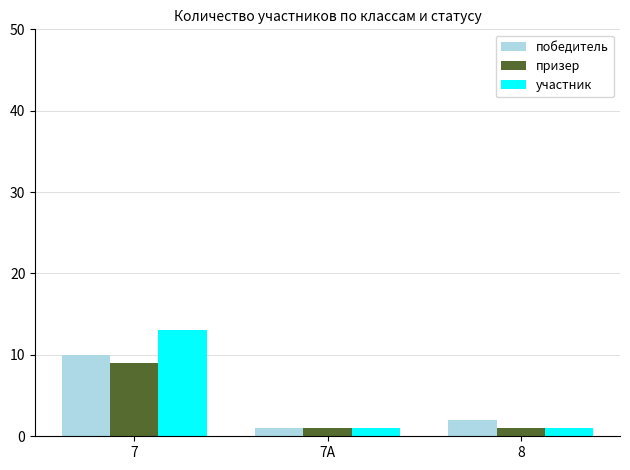

At which category is the sum across all series the highest?

7